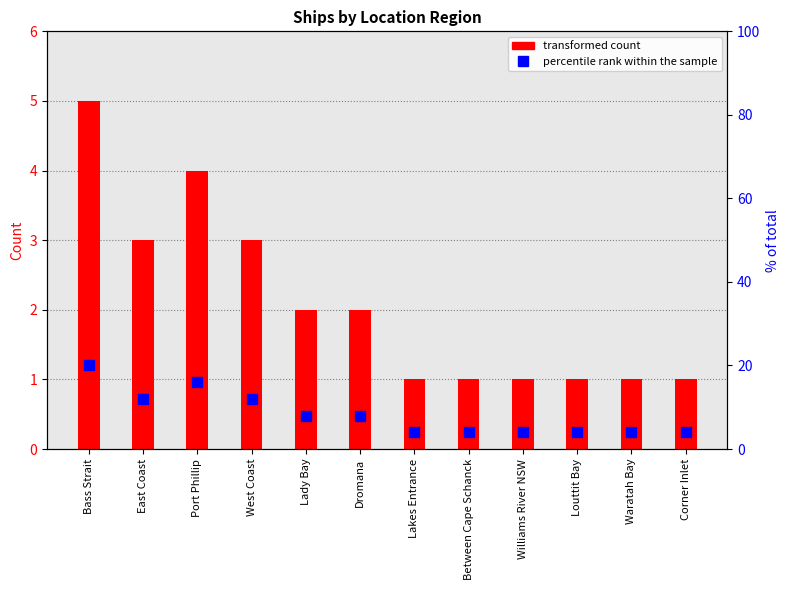

Which series has the widest spread of values?

percentile rank within the sample